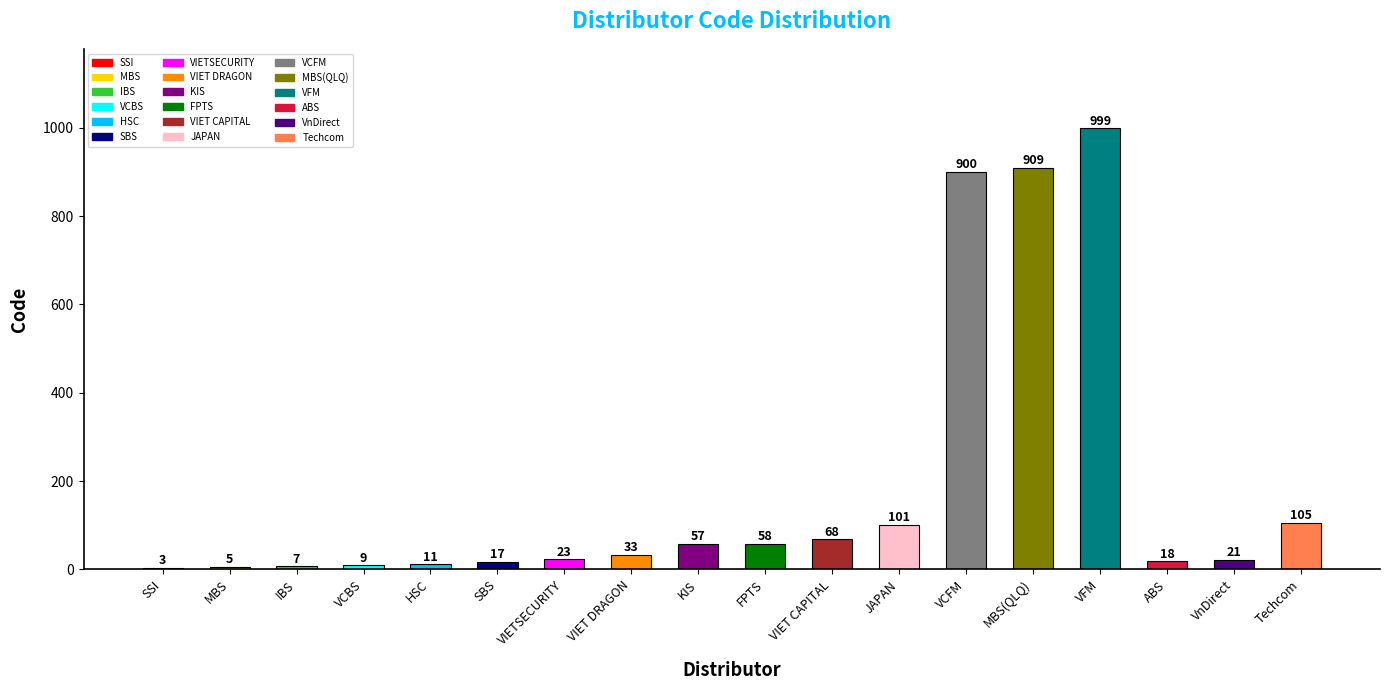

What is the greatest value displayed?

999